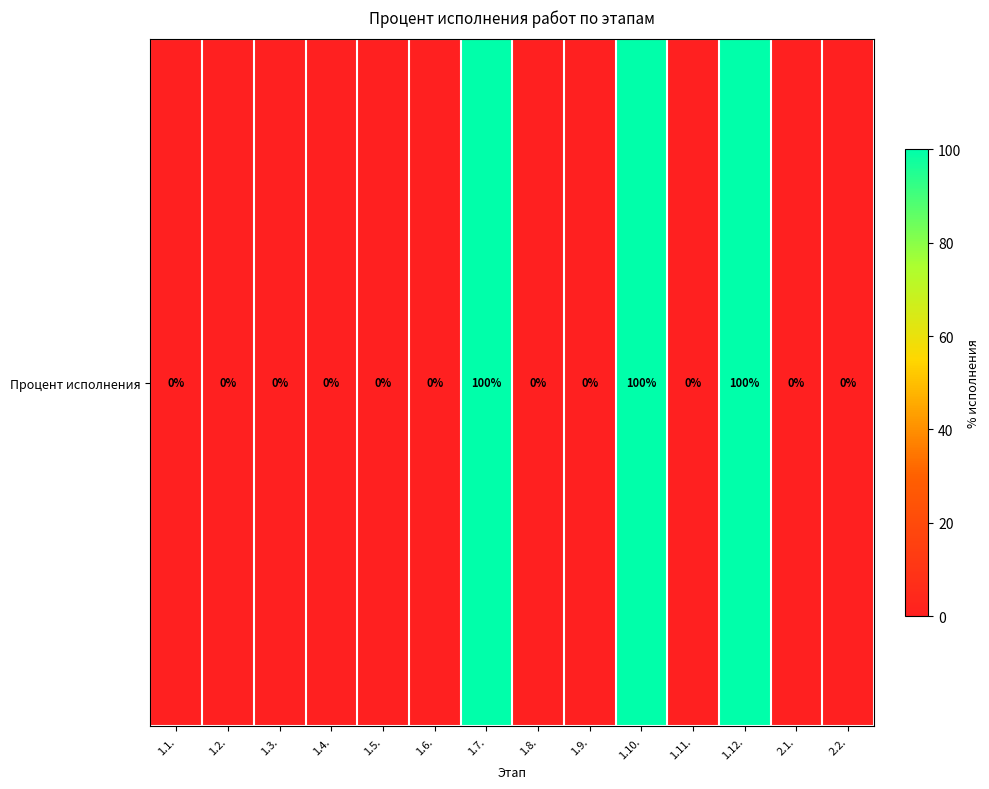

Rank the categories by value from lowest to highest.

1.1., 1.2., 1.3., 1.4., 1.5., 1.6., 1.8., 1.9., 1.11., 2.1., 2.2., 1.7., 1.10., 1.12.